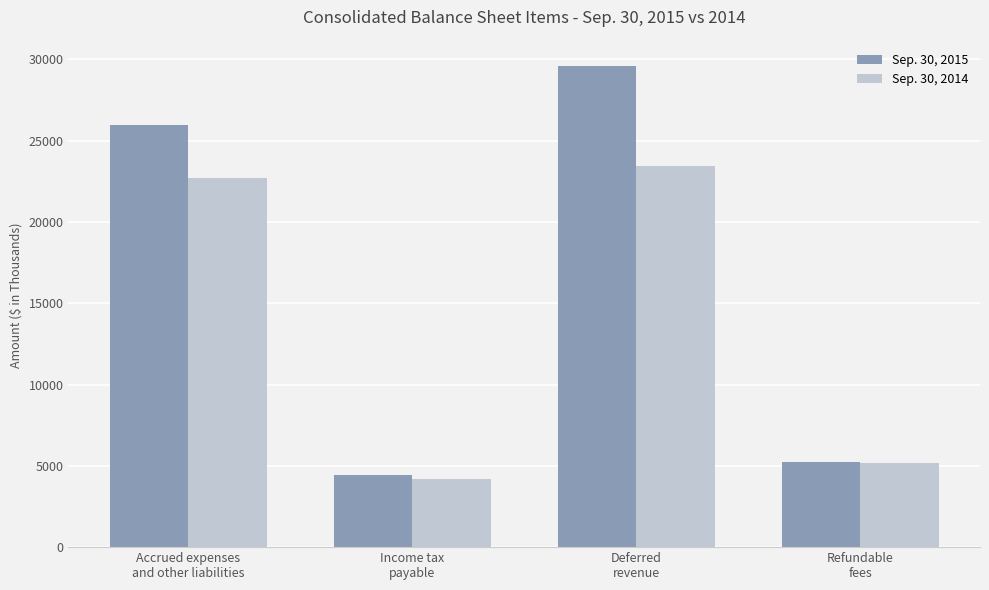

What is the difference between the Sep. 30, 2014 values at Income tax
payable and Refundable
fees?

990